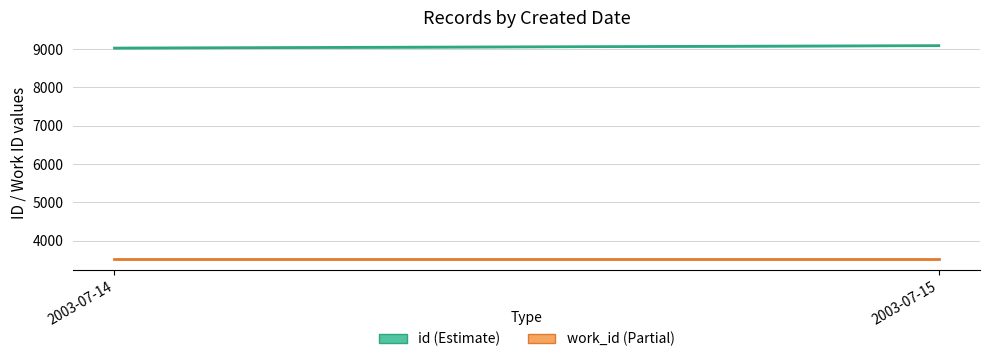

How many lines are shown in the chart?

2